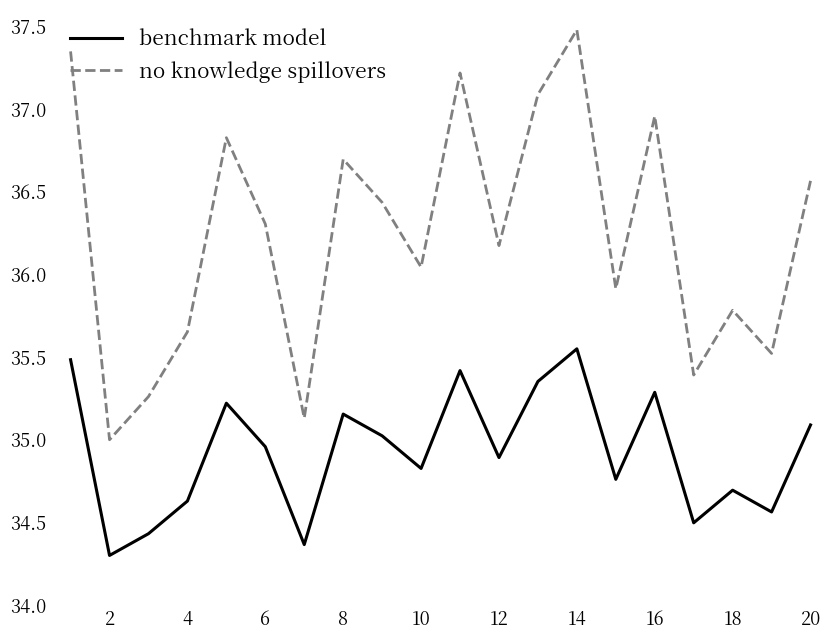

What is the minimum value for benchmark model?

34.3